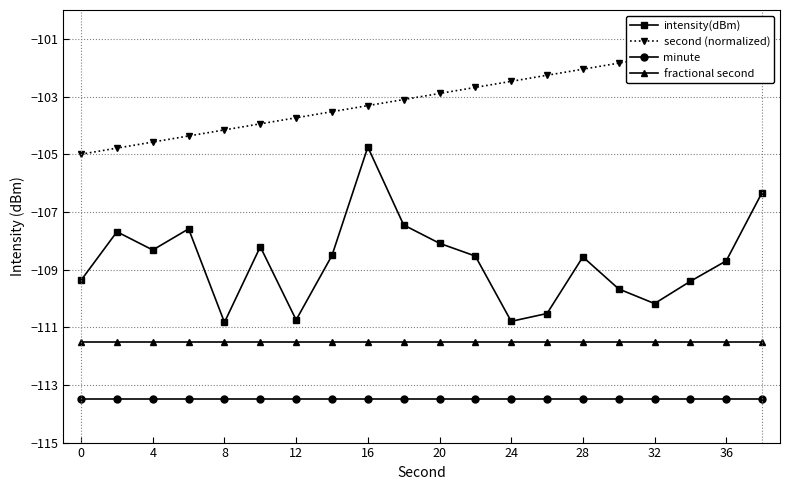

What is the average value of the second (normalized) series?

-103.0